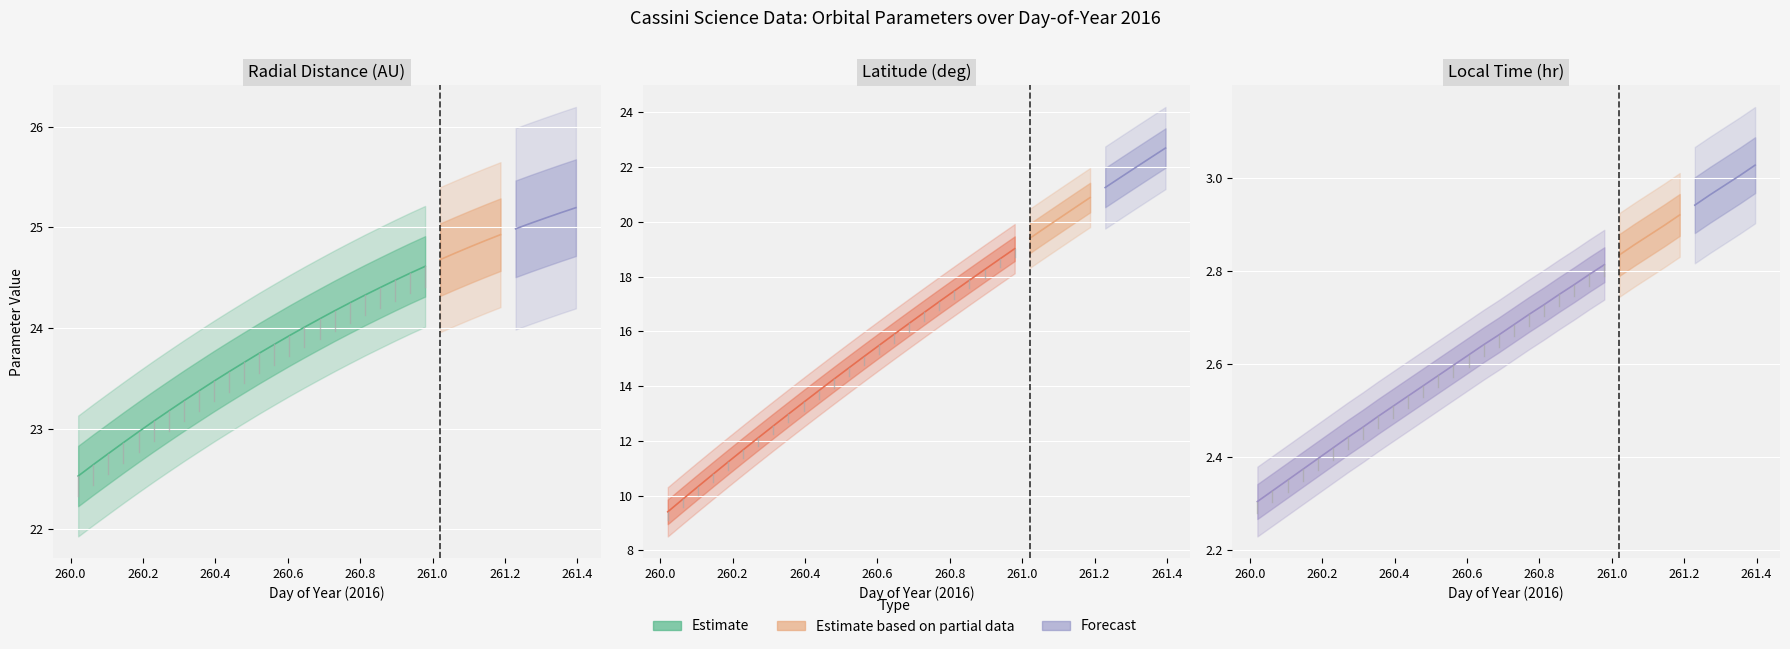

The Local_Time series shows 2.5 at 260.4375. True or false?

True